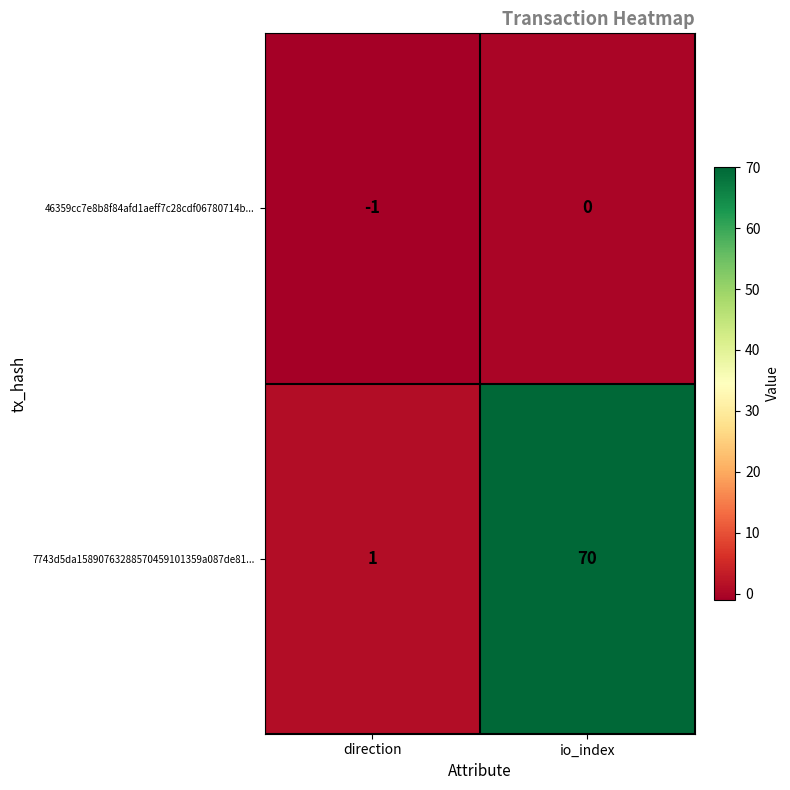

At which label does 7743d5da15890763288570459101359a087de81... reach its minimum?

direction